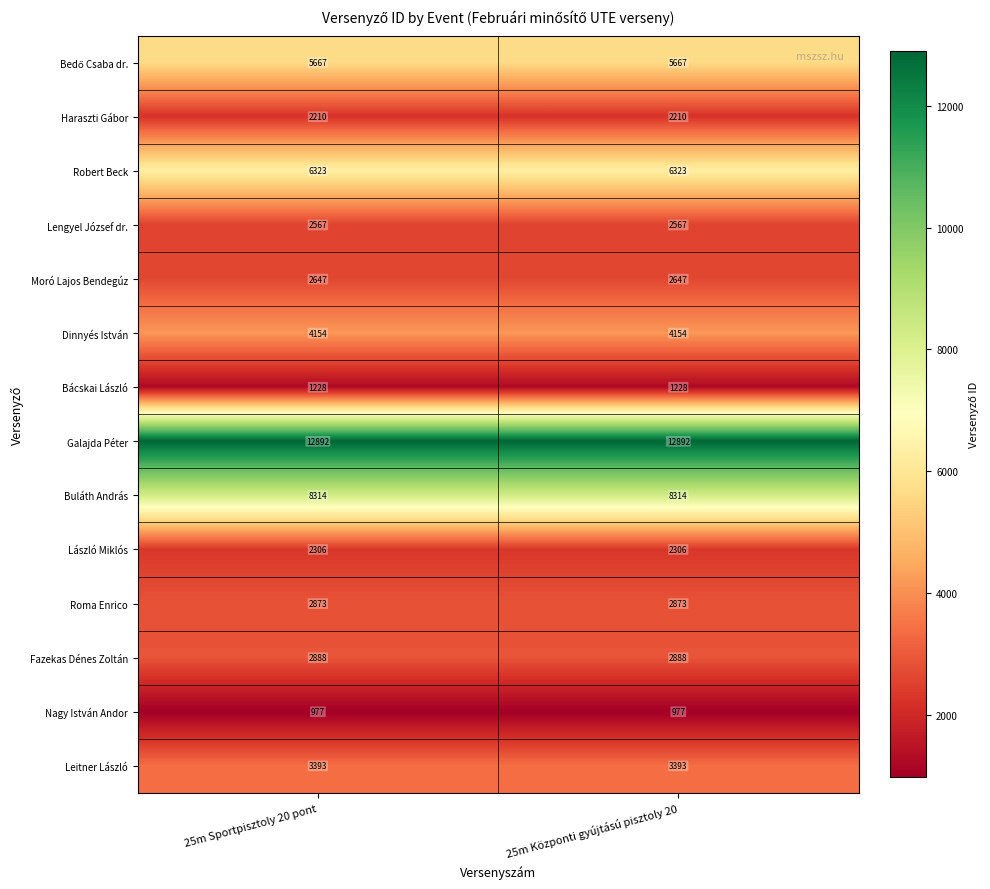

What is the spread (max minus min) of values at 25m Sportpisztoly 20 pont?

11915